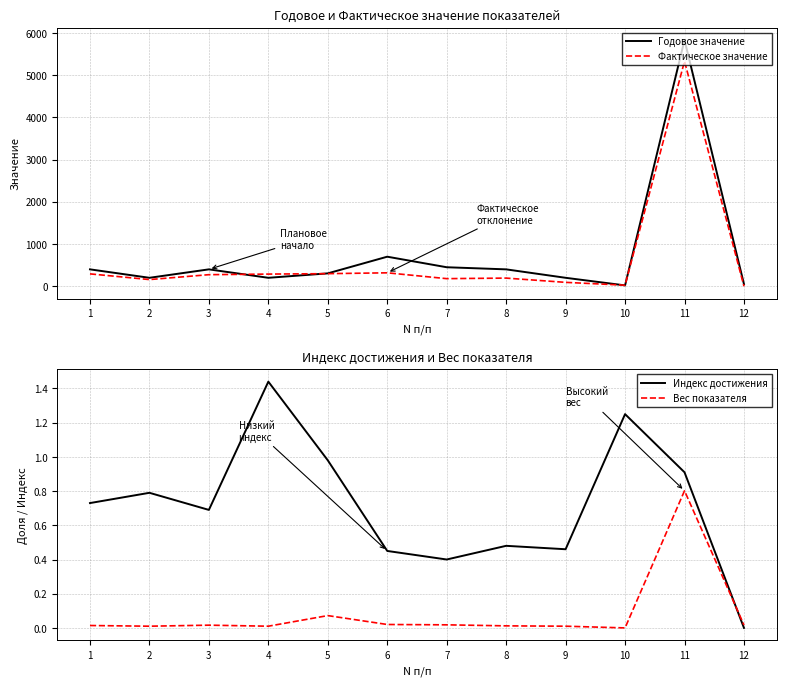

Which series changed the most between 6 and 12?

Годовое значение